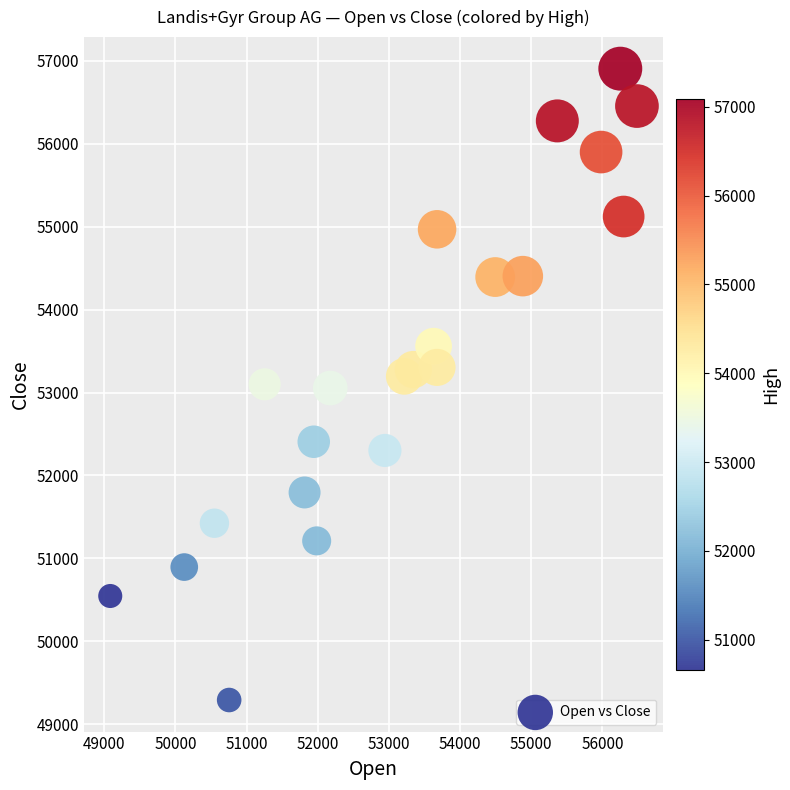

What is the range of Y values (max minus min)?

7617